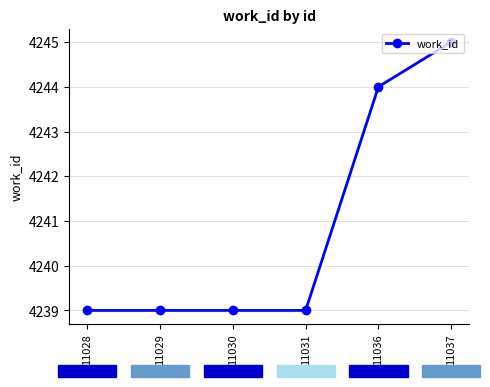

Where is the data nearest to the value 4242?

11036